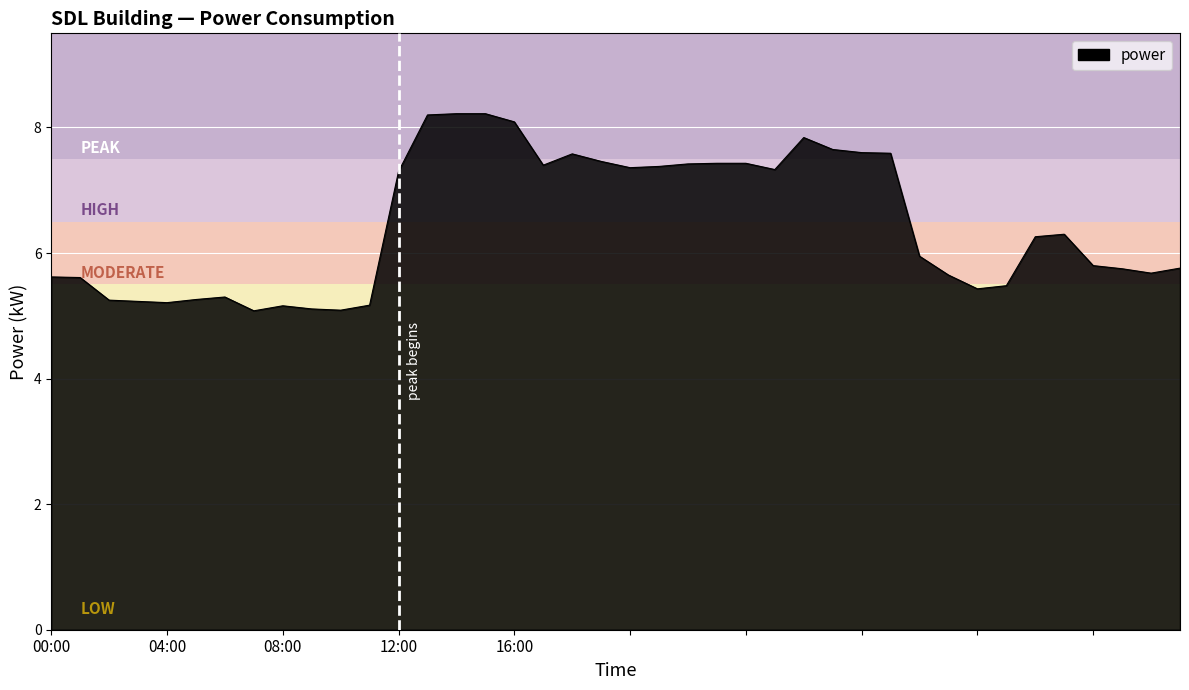

Count the number of categories in the chart.

40